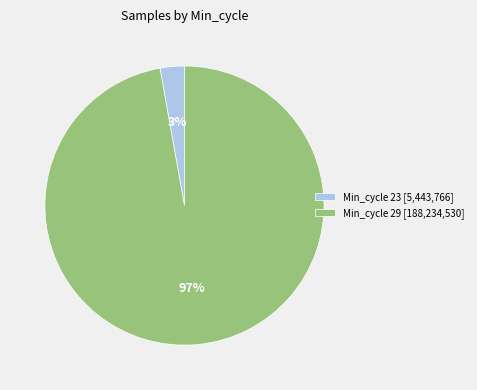

To the nearest percent, what is the average slice percentage?

50%